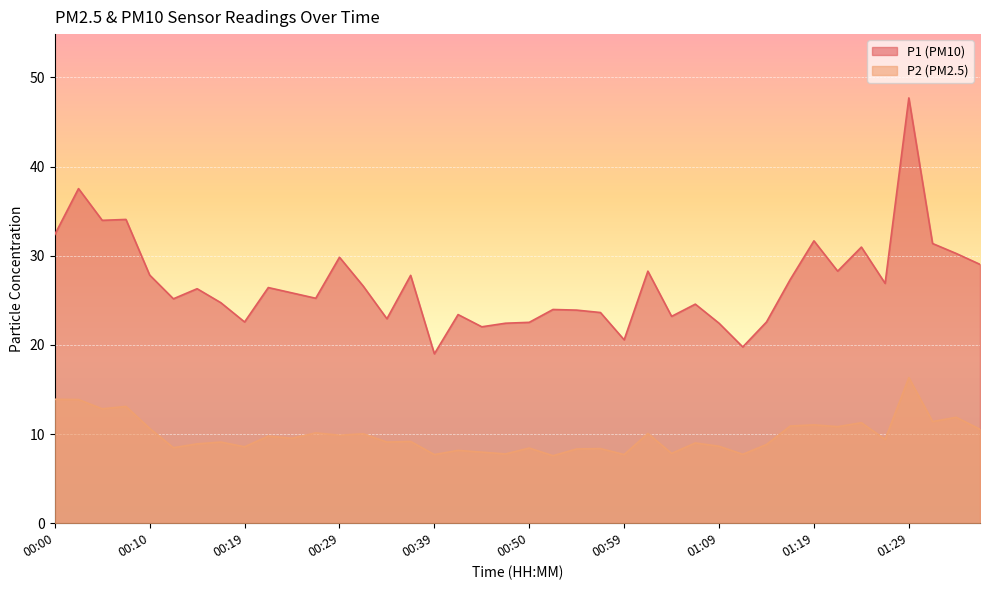

True or false: P2 and P1 intersect in this chart.

False